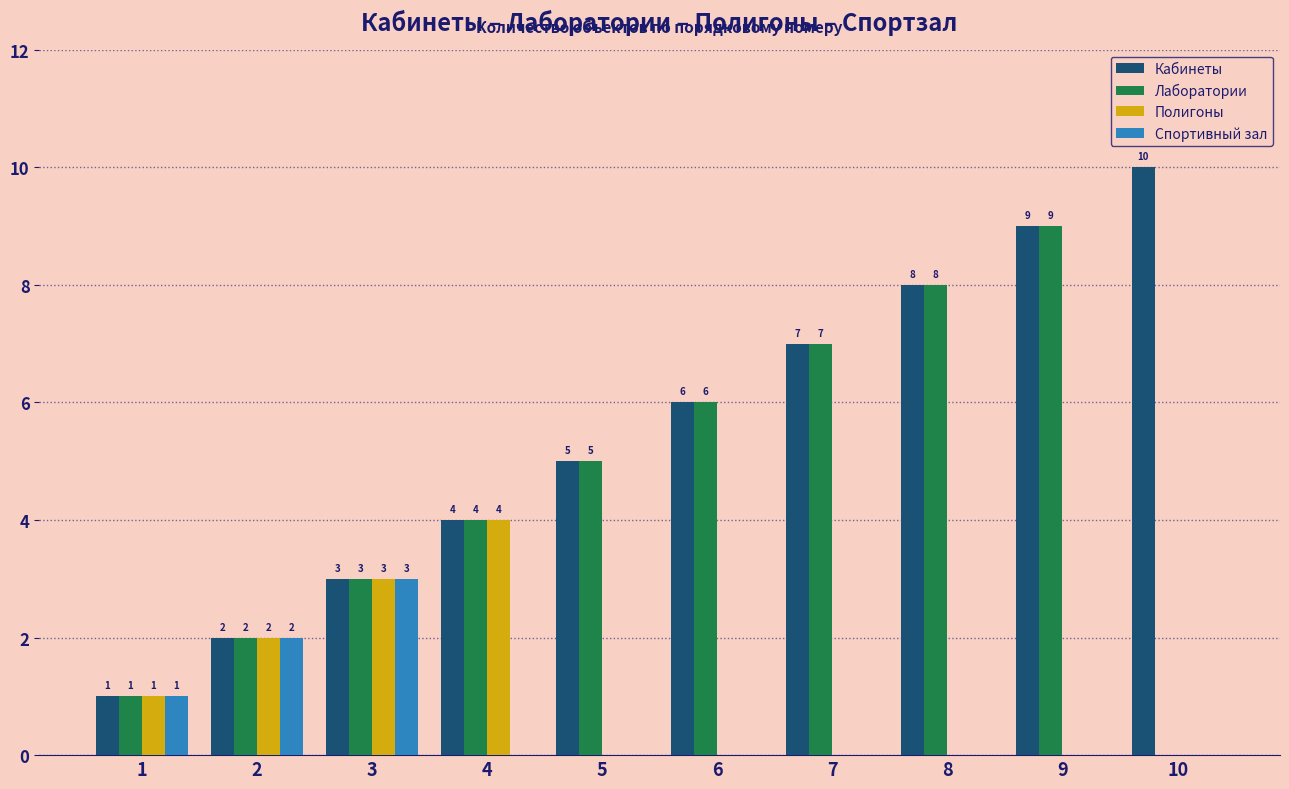

Reading right to left, extract all data points from this chart.

Кабинеты: 10=10	9=9	8=8	7=7	6=6	5=5	4=4	3=3	2=2	1=1
Лаборатории: 10=0	9=9	8=8	7=7	6=6	5=5	4=4	3=3	2=2	1=1
Полигоны: 10=0	9=0	8=0	7=0	6=0	5=0	4=4	3=3	2=2	1=1
Спортивный зал: 10=0	9=0	8=0	7=0	6=0	5=0	4=0	3=3	2=2	1=1